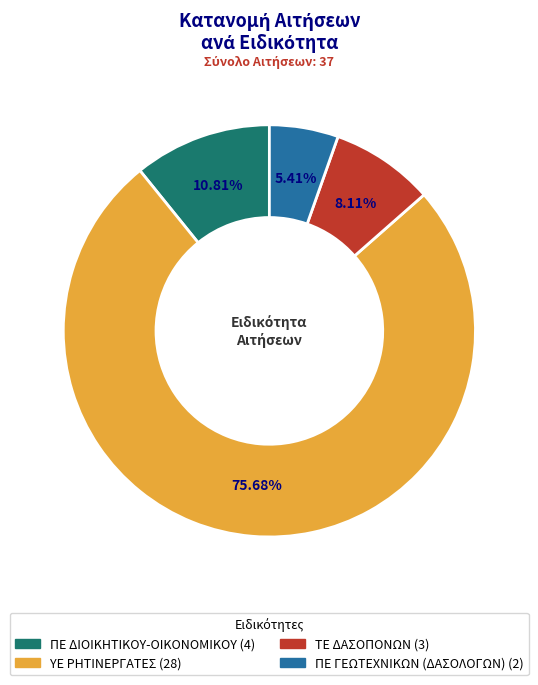

Does any single category account for the majority?

Yes